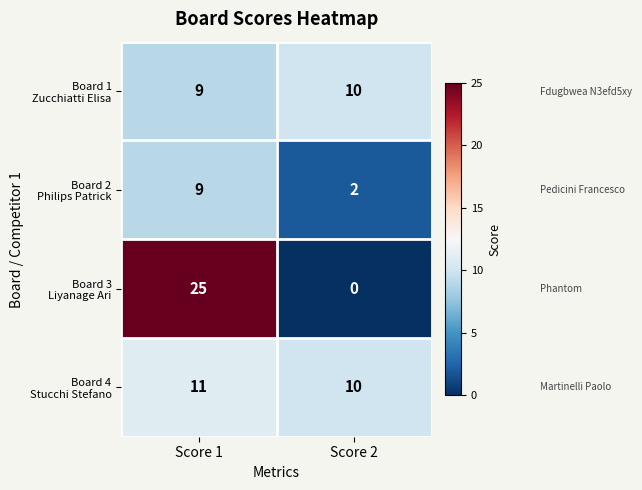

What is the difference between the highest and lowest values at Score 2?

10